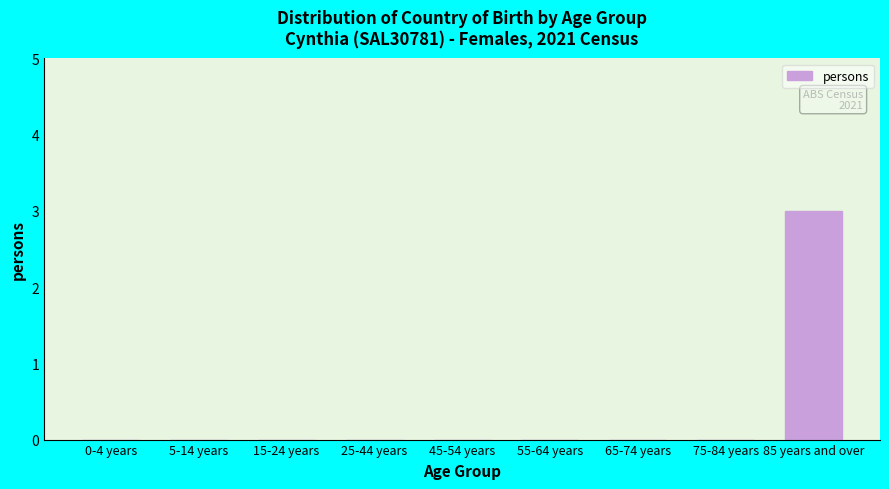

Reading left to right, what are all the values shown in this chart?

0-4 years=0	5-14 years=0	15-24 years=0	25-44 years=0	45-54 years=0	55-64 years=0	65-74 years=0	75-84 years=0	85 years and over=3